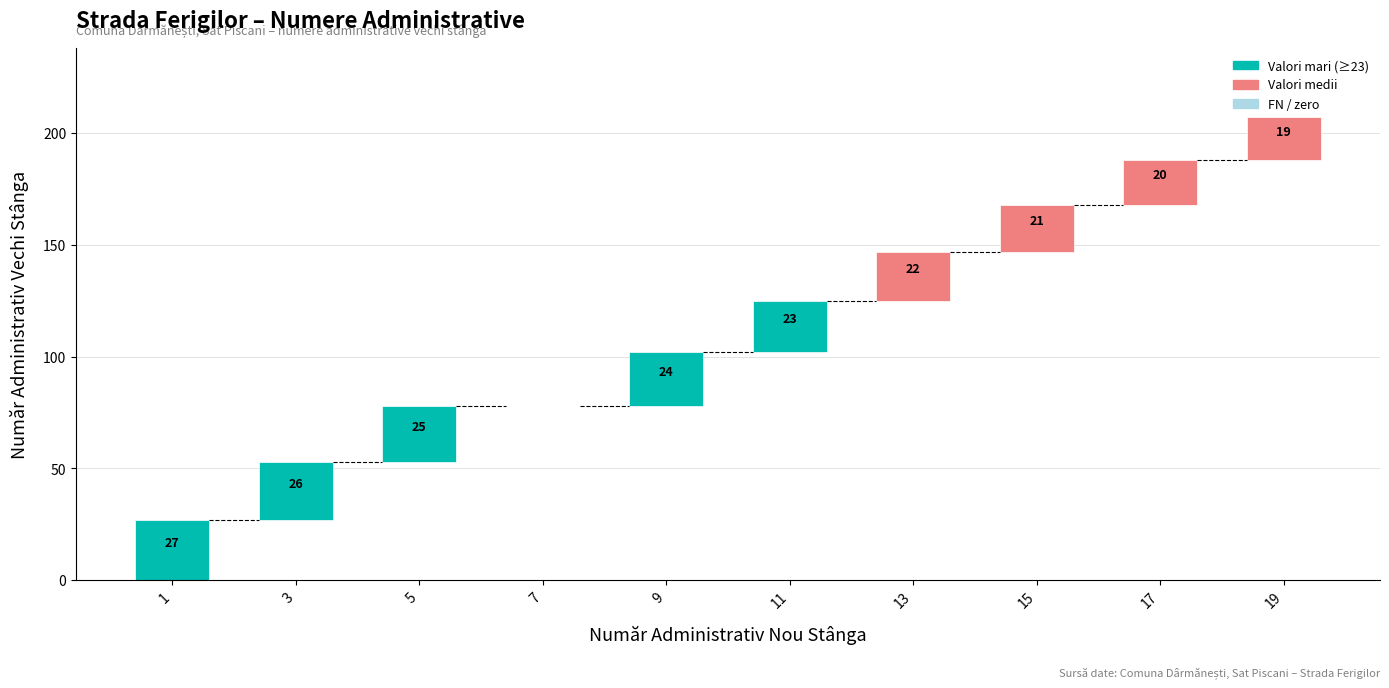

Reading left to right, transcribe all the data shown in this chart.

27	26	25	0	24	23	22	21	20	19